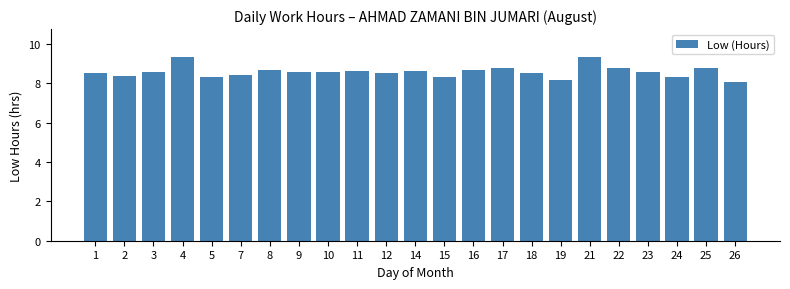

What is the sum of the values at 22 and 9?

17.4